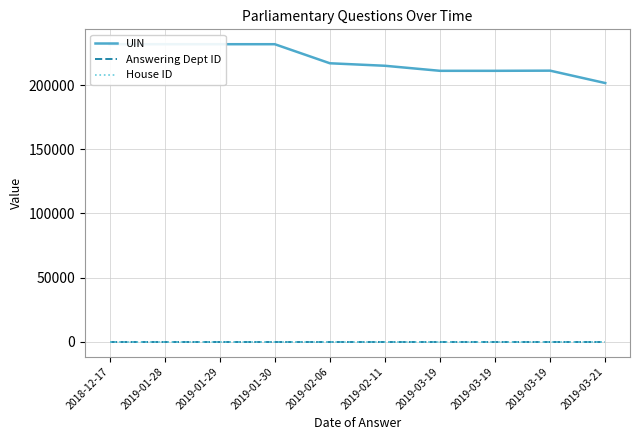

True or false: UIN and Answering Dept ID intersect in this chart.

False